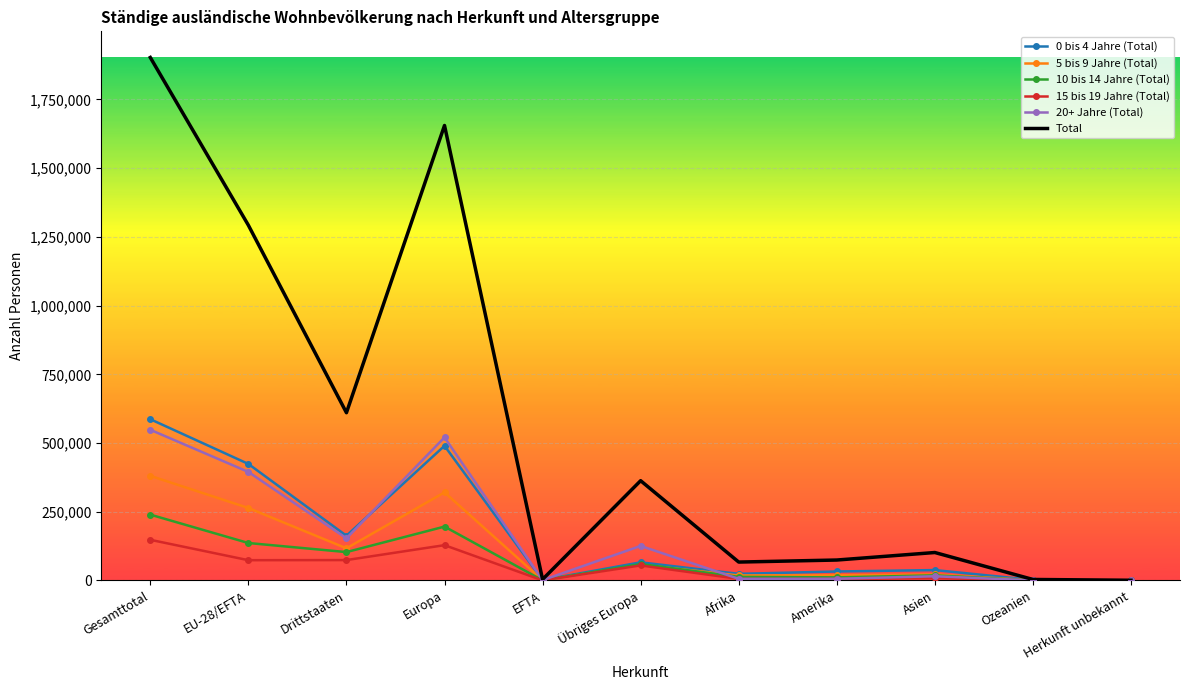

Which series has the widest spread of values?

Total